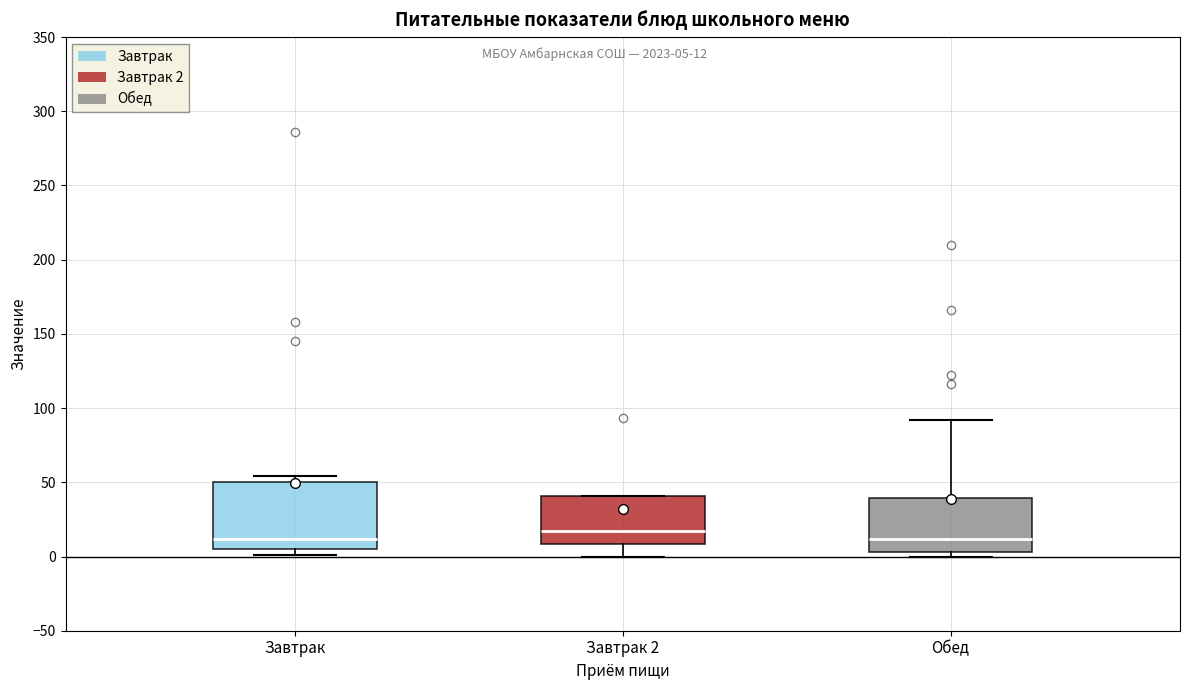

Reading left to right, transcribe this box plot: for each box, give where its median line is, the range the box spans, and where its two whiskers end, as read against the y-axis. The values are not printed on the chart, so give them approximately, as read against the axis.

Завтрак: median 10, box 5 to 50, whiskers 0 to 55
Завтрак 2: median 15, box 10 to 40, whiskers 0 to 40
Обед: median 10, box 5 to 40, whiskers 0 to 90